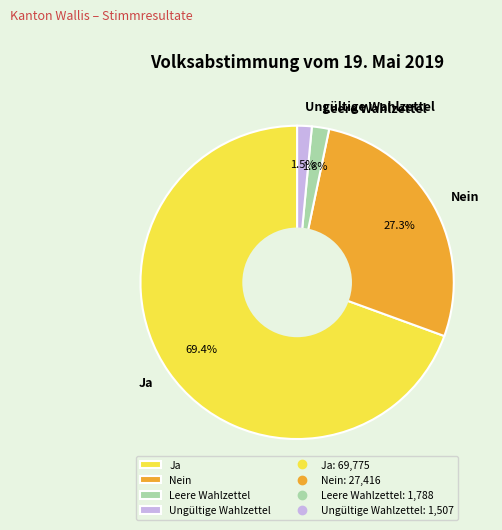

Combined, do Ja and Leere Wahlzettel account for over 50%?

Yes